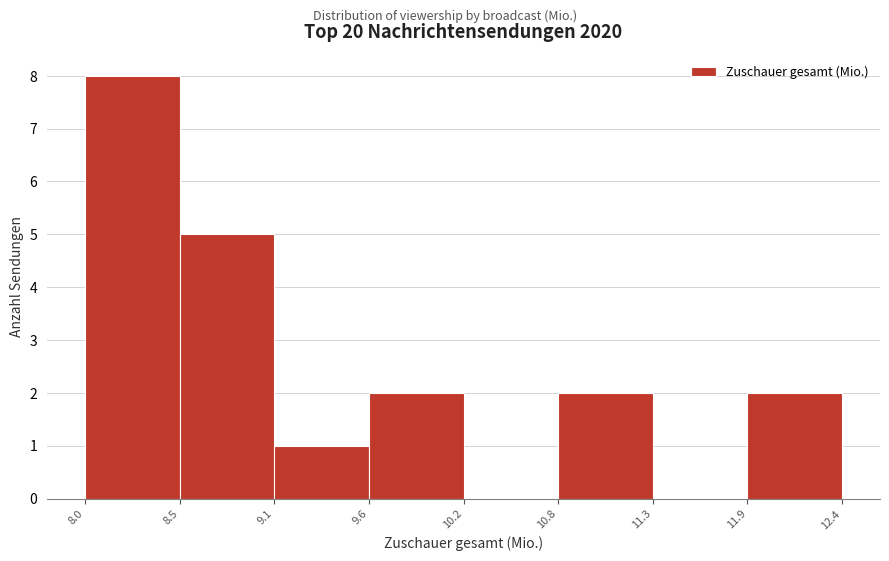

Reading left to right, list every bar in this chart as the range it spans on the x-axis followed by its height. The values are not printed on the chart, so give them approximately, as read against the axis.

8.0 to 8.5: 8
8.5 to 9.1: 5
9.1 to 9.6: 1
9.6 to 10.2: 2
10.2 to 10.8: 0
10.8 to 11.3: 2
11.3 to 11.9: 0
11.9 to 12.4: 2